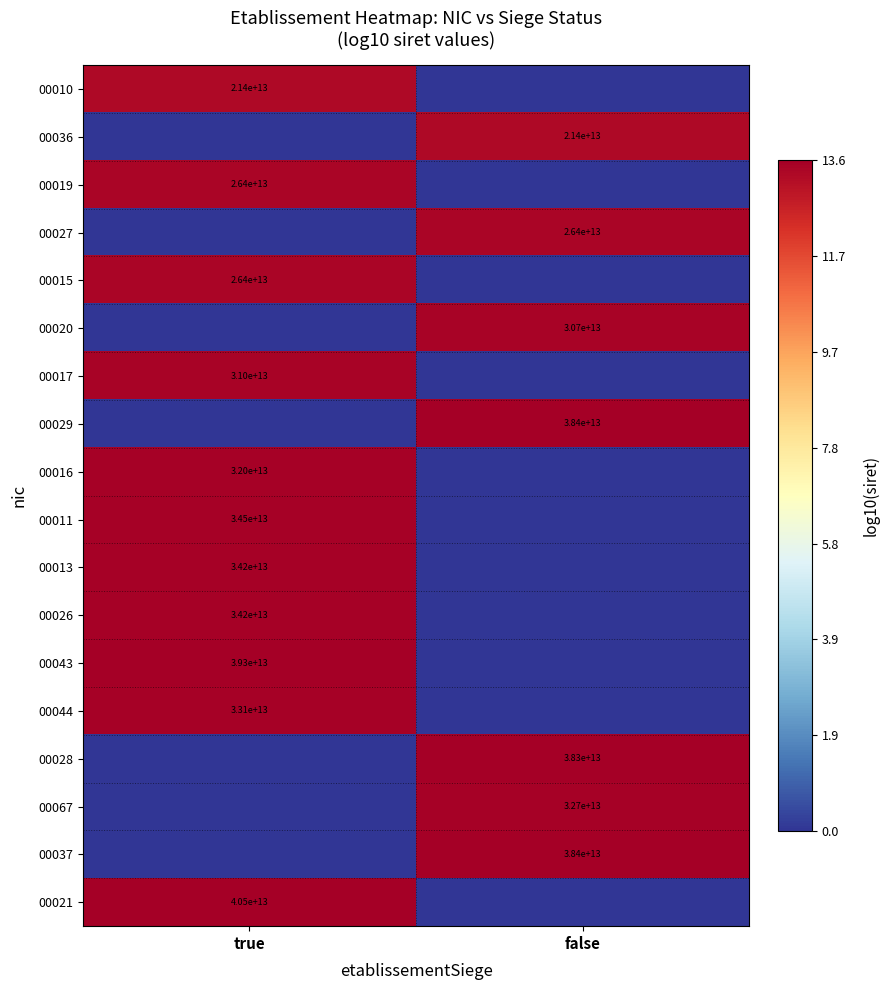

Rank the categories by 00010 value from highest to lowest.

true, false